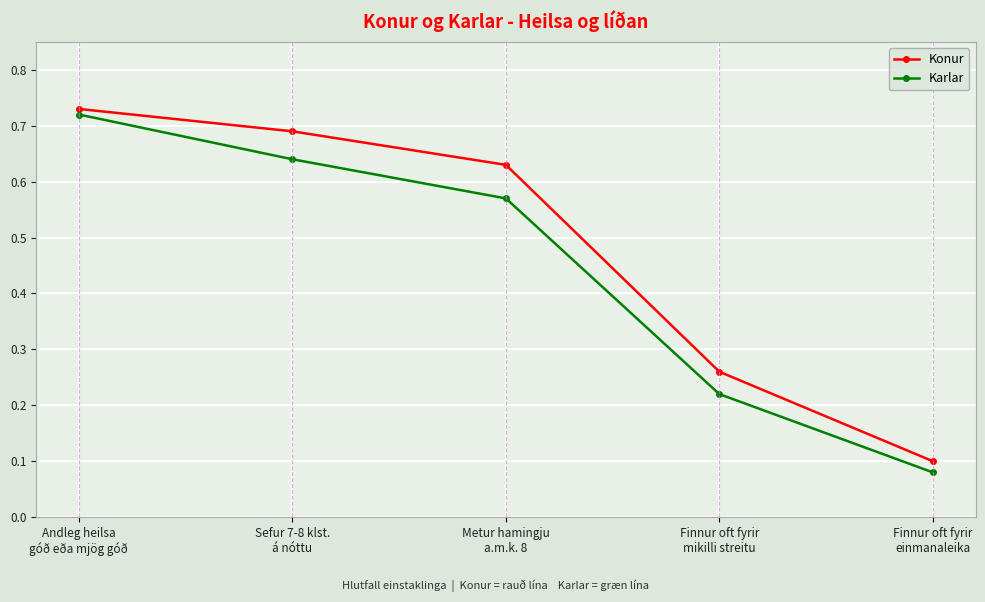

How many Karlar values are between 0 and 1?

5